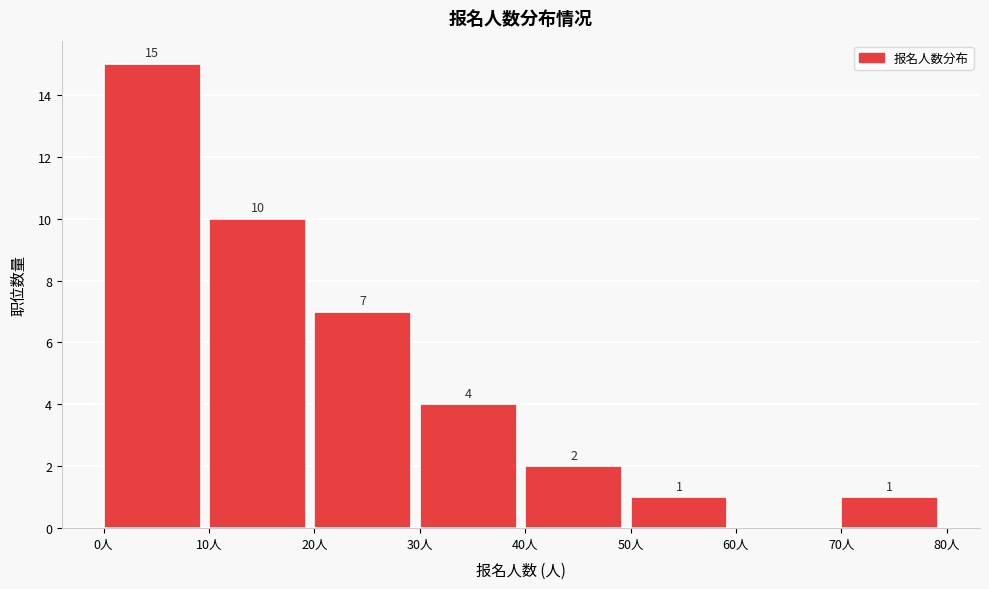

Which range on the x-axis has the tallest bar?

0 to 10